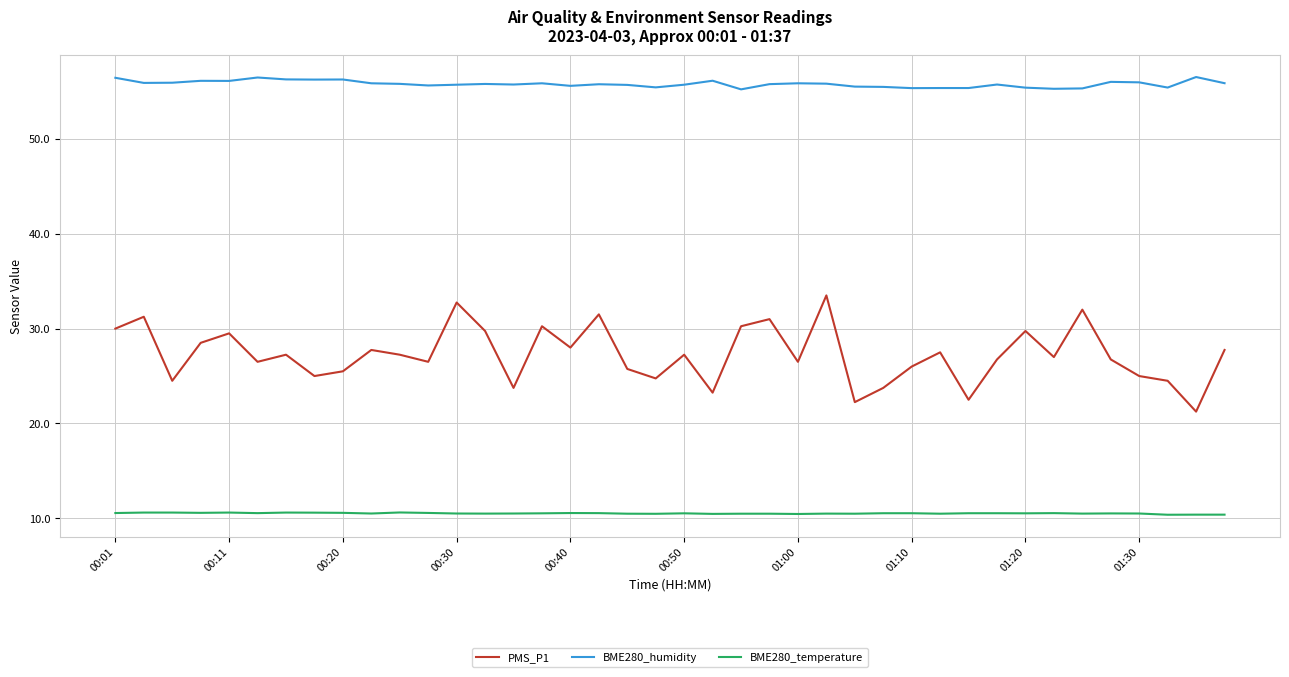

What is the sum of all PMS_P1 values?

1090.5